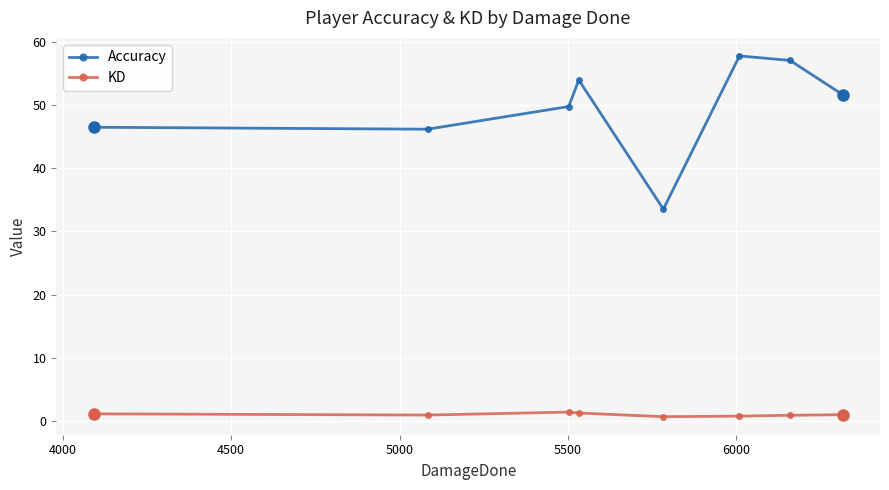

What is the minimum value for Accuracy?

33.5